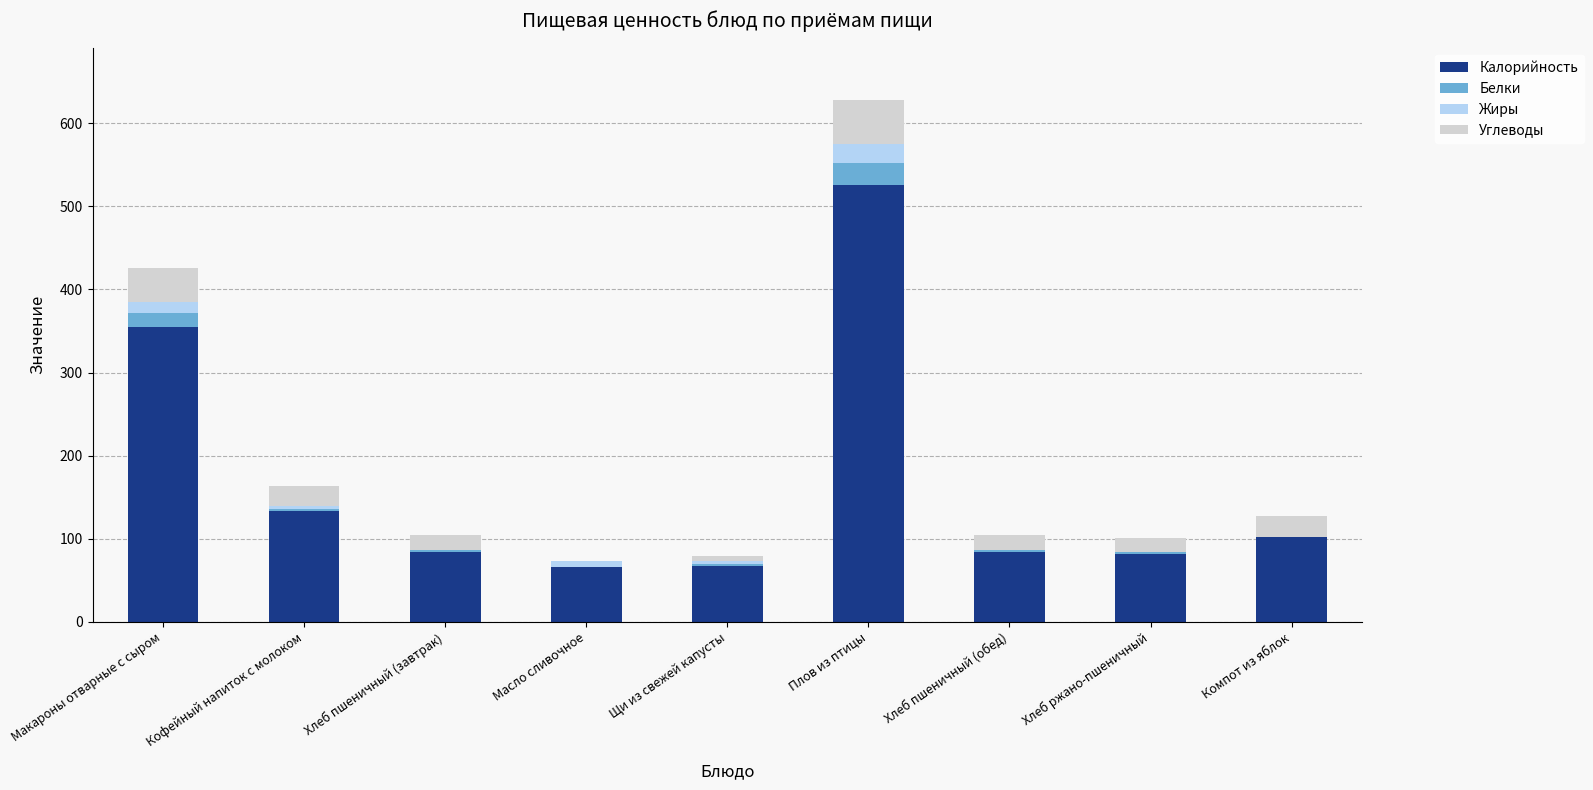

What is the difference between the Калорийность values at Компот из яблок and Масло сливочное?

36.1